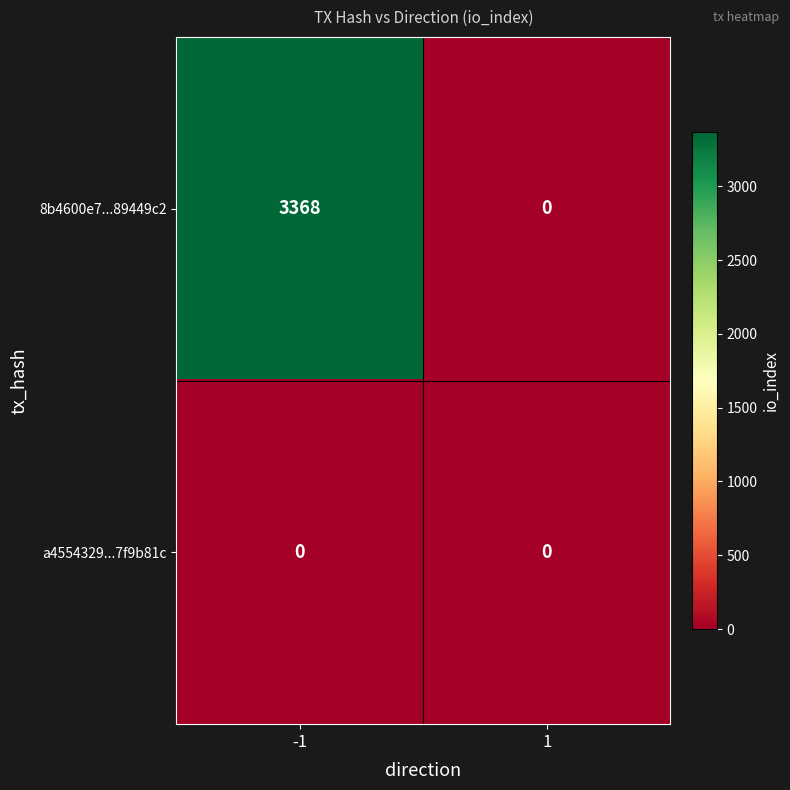

Count the number of data series in this chart.

2